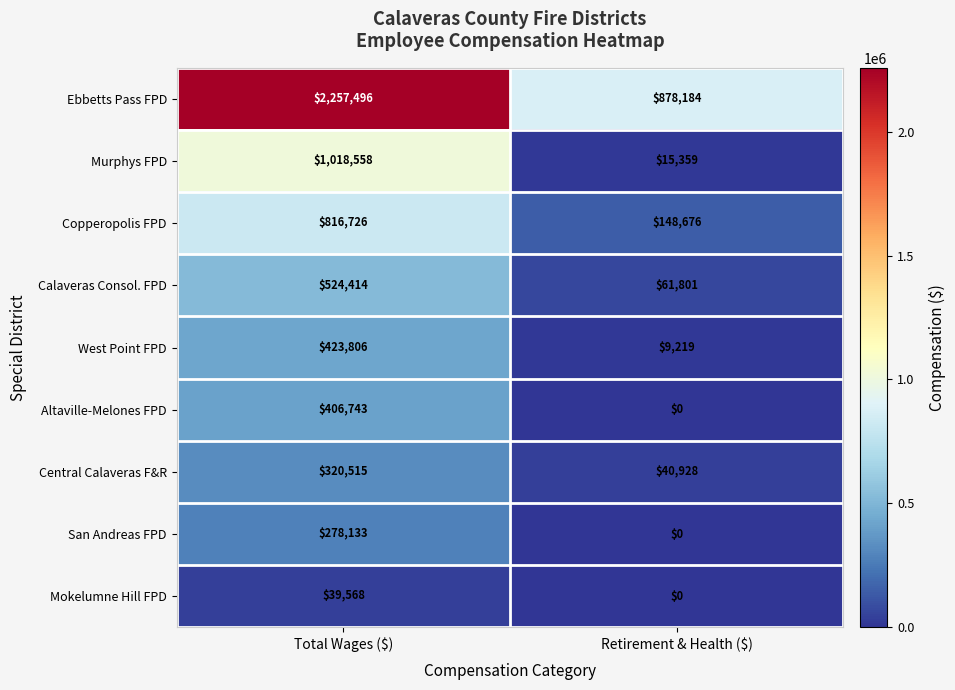

True or false: Murphys FPD has a value of 620709 at Total Wages ($).

False